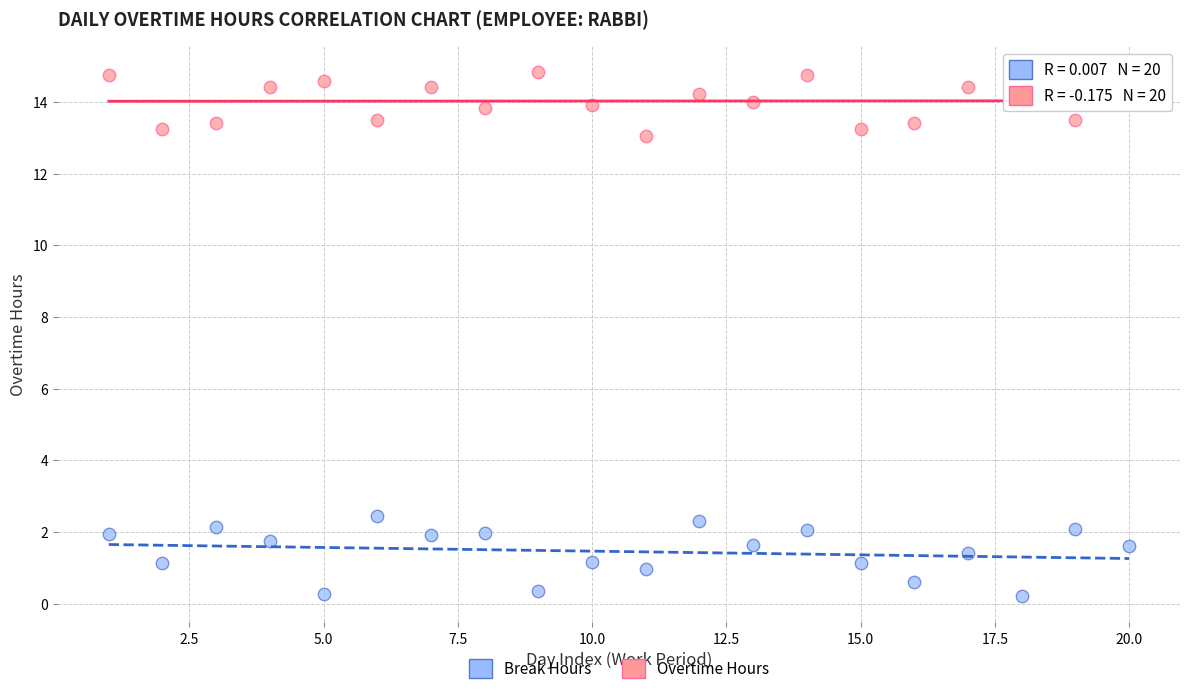

Which series has the largest Y range (max minus min)?

Break Hours